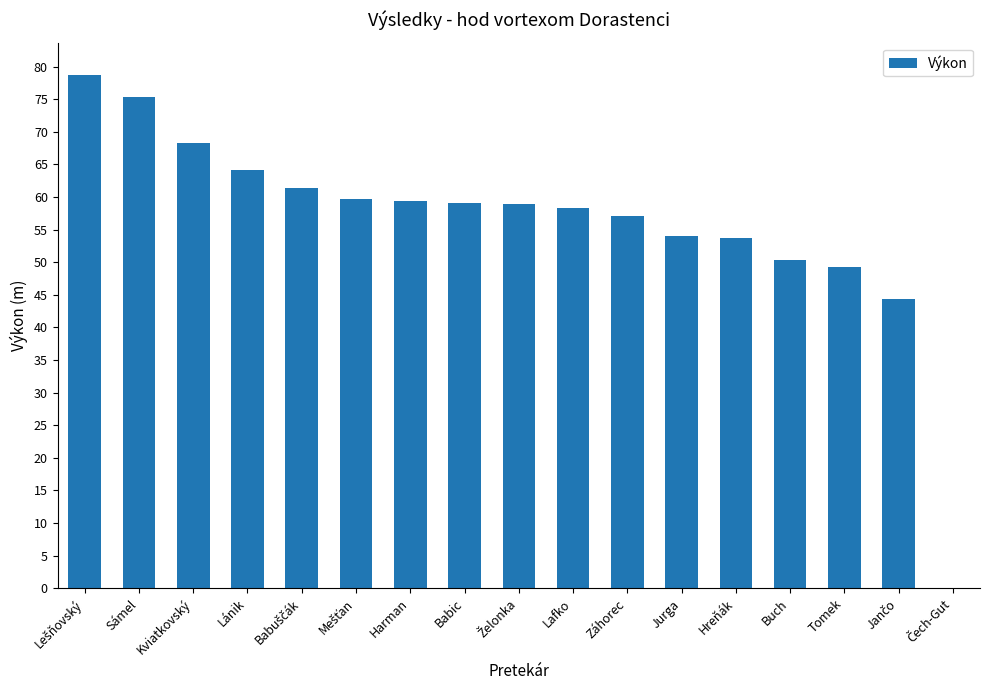

Approximately how many times larger is the value at Babic compared to Kviatkovský?

0.9